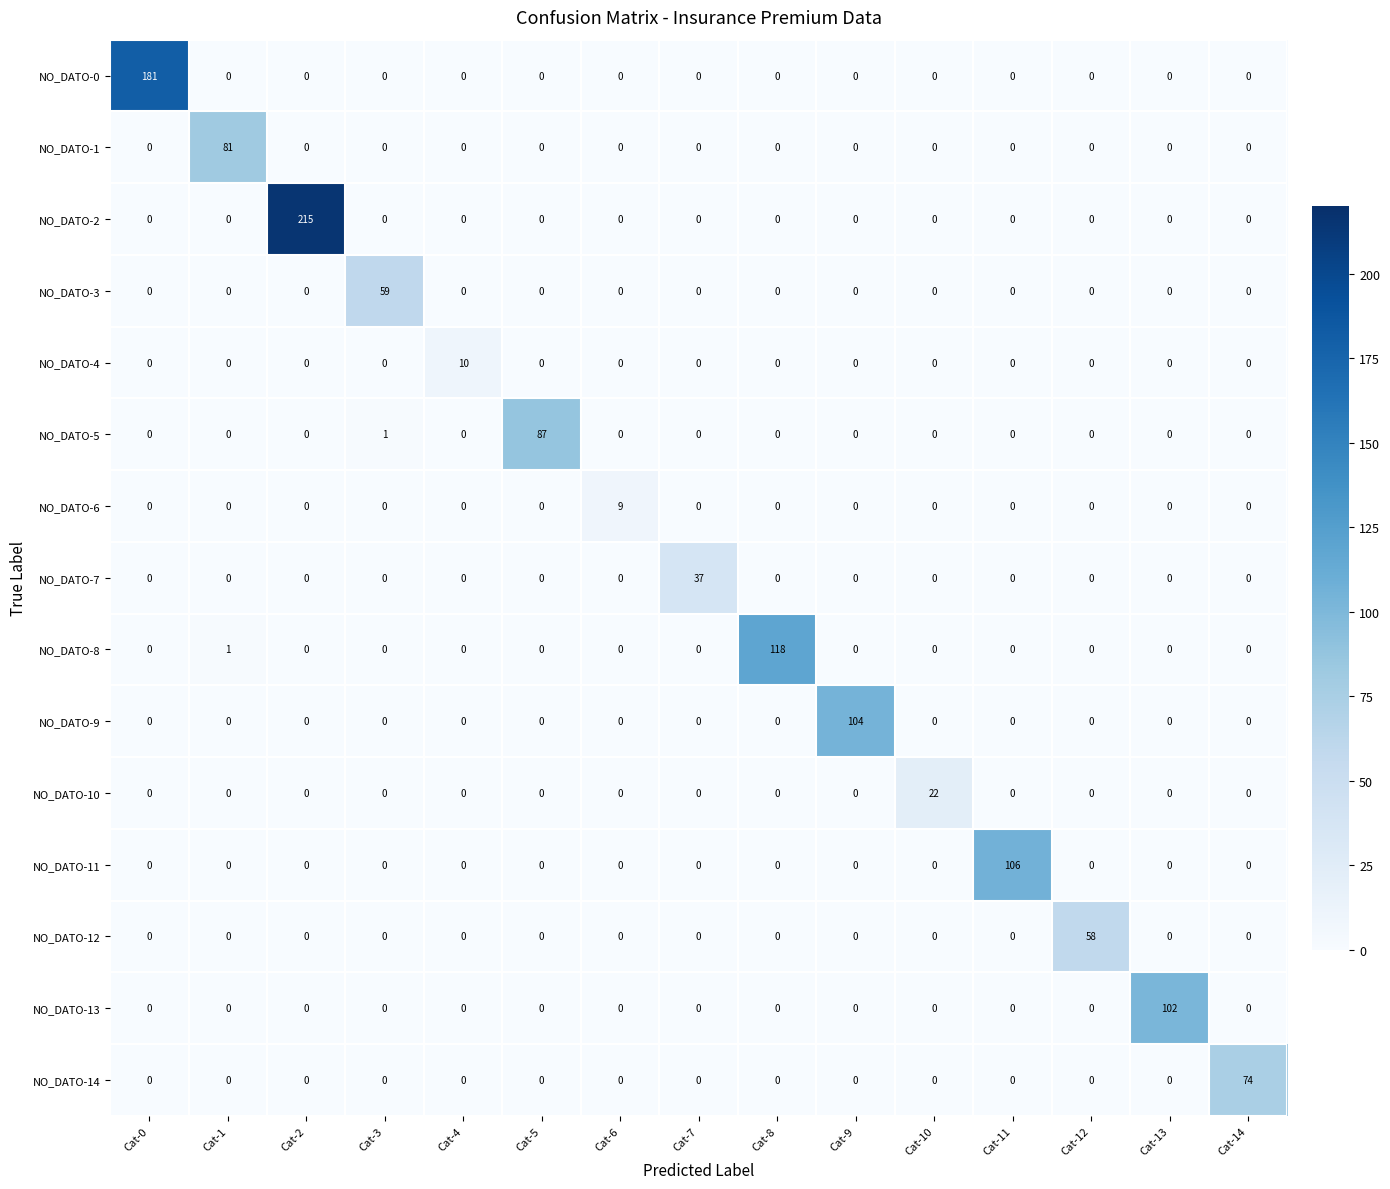

Which series has the widest spread of values?

NO_DATO-2